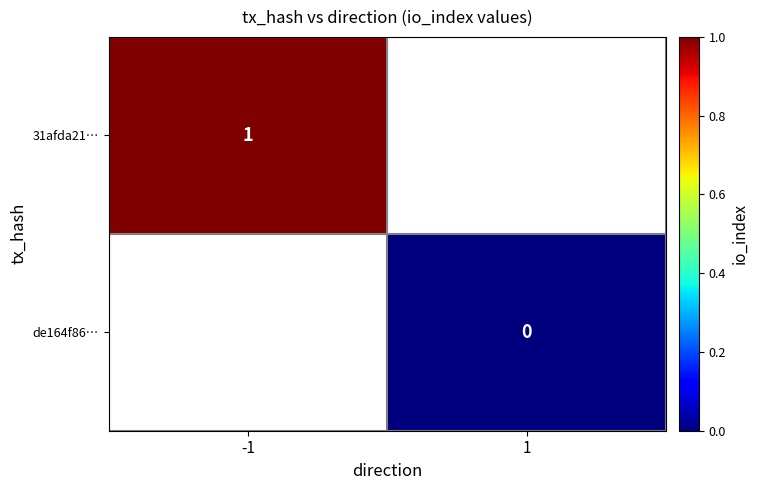

At which category does the chart reach its peak across all series?

-1